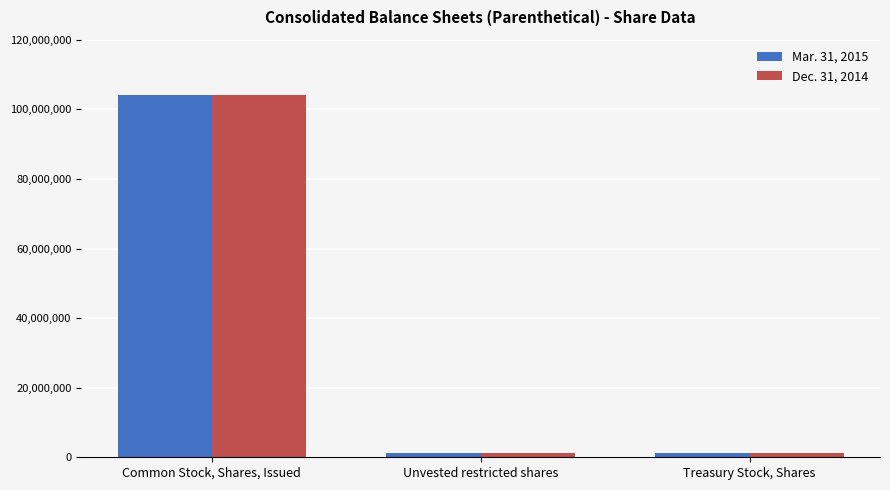

At Common Stock, Shares, Issued, list the series in order from smallest to largest.

Dec. 31, 2014, Mar. 31, 2015